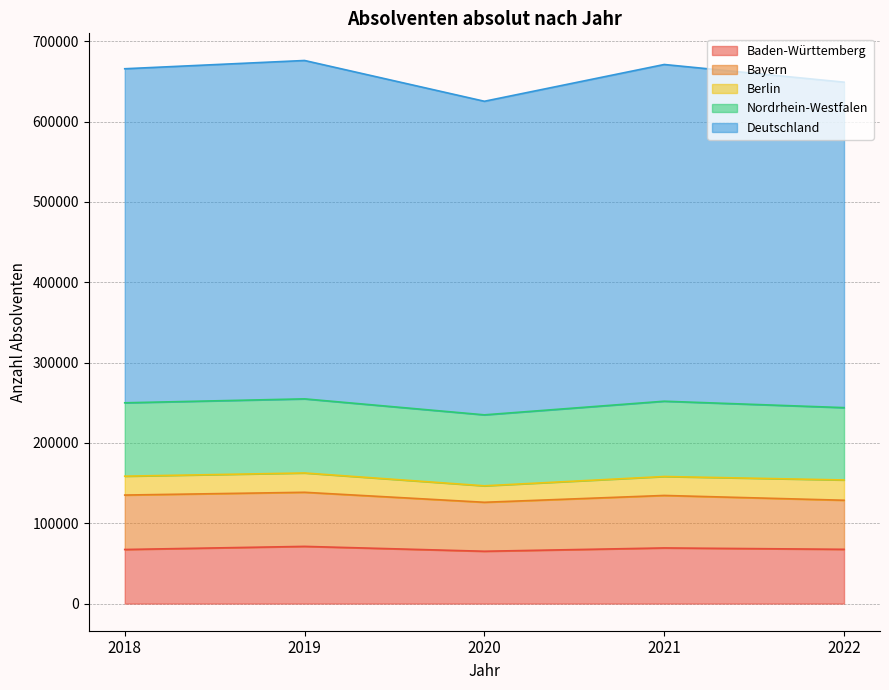

Reading left to right, list all the values displayed in this chart.

Baden-Württemberg: 67304	71181	65123	69248	67533
Bayern: 67774	67343	60969	65344	61079
Berlin: 23497	24042	20496	23585	25240
Nordrhein-Westfalen: 91348	92265	88345	93728	90060
Deutschland: 415852	421233	390365	419171	405166